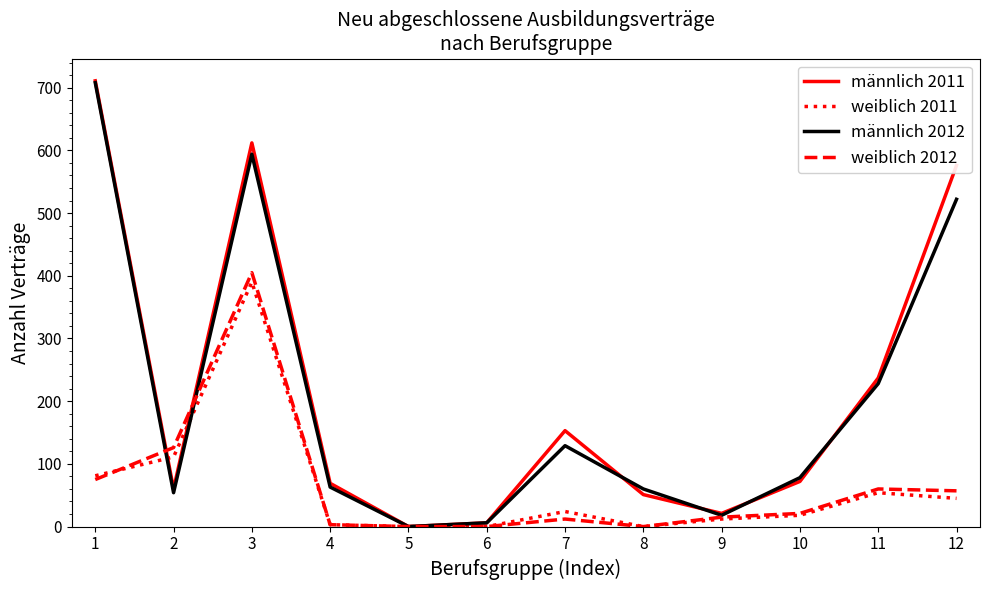

Which category has the highest value in the männlich 2012 series?

1